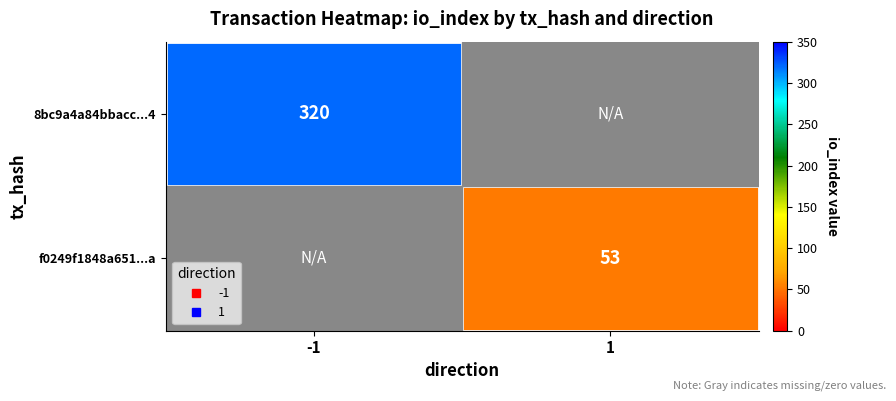

Rank the series by their maximum value, from highest to lowest.

8bc9a4a84bbacc...4, f0249f1848a651...a